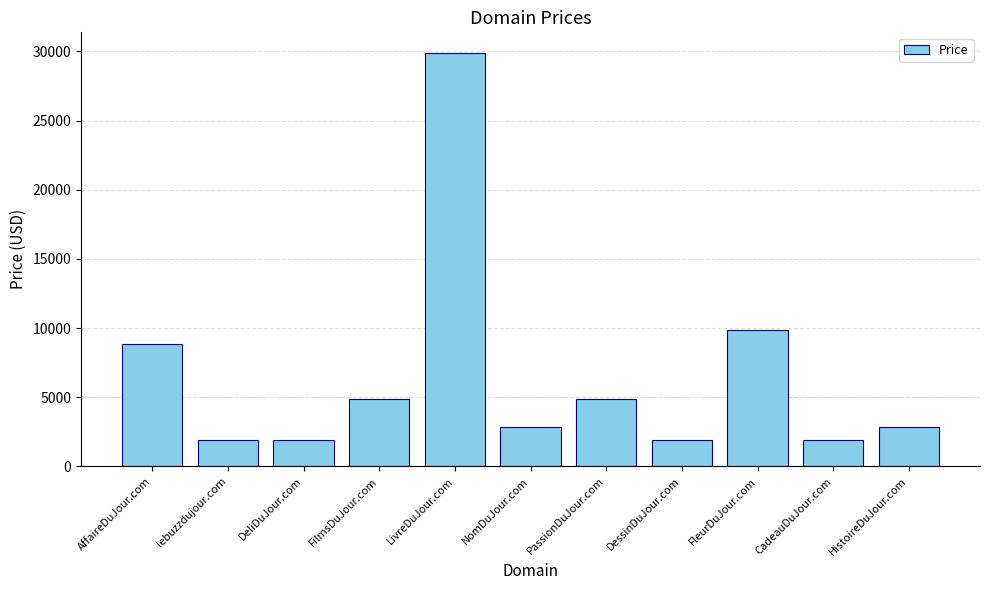

At which label does the data first exceed 2888?

AffaireDuJour.com